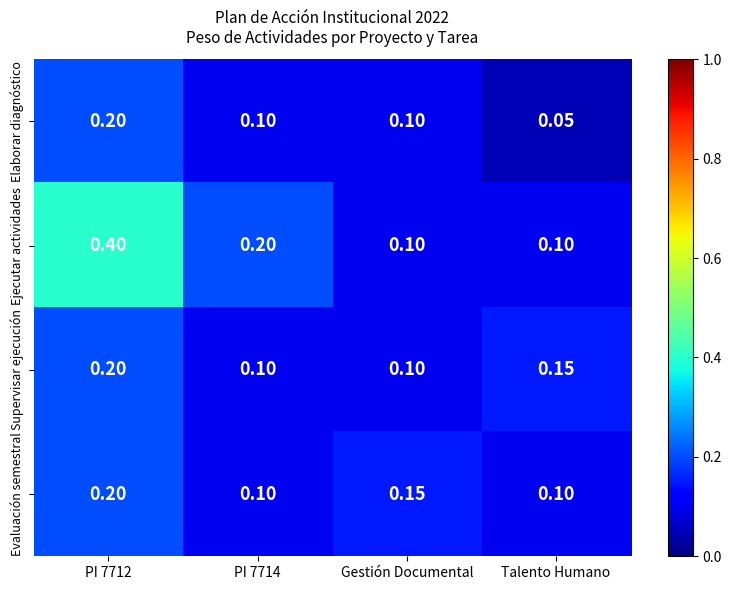

Which series has the largest total across all categories?

Ejecutar actividades